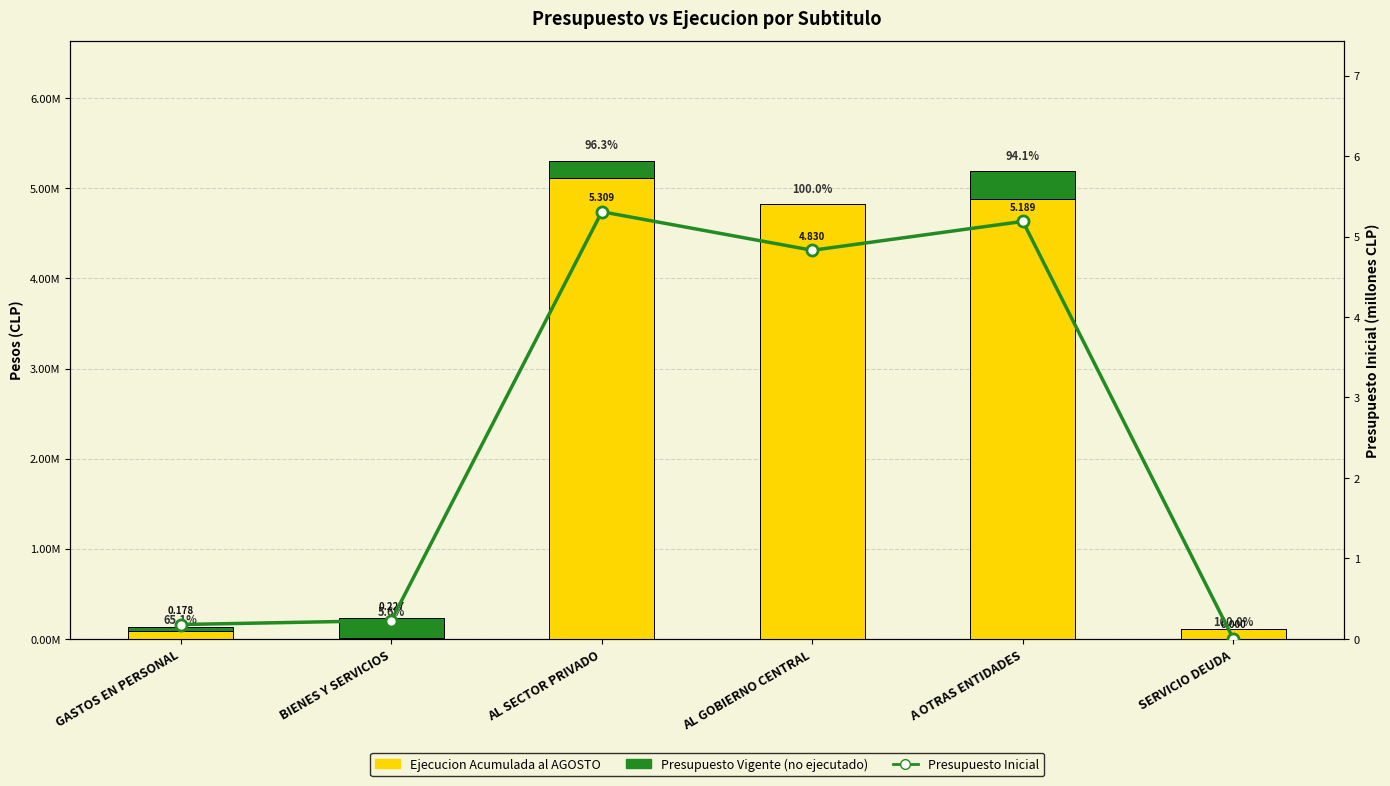

What is the label of the 1st bar from the left?

GASTOS EN PERSONAL